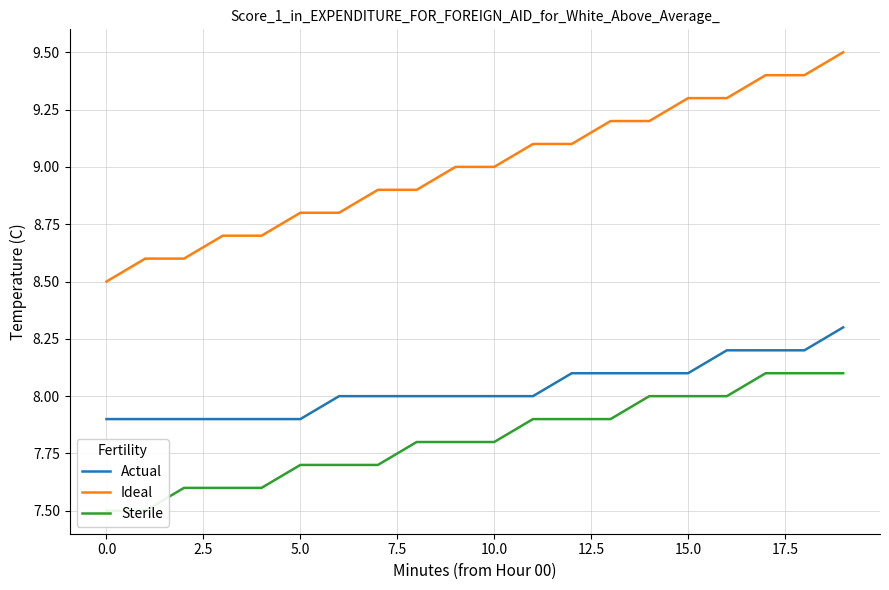

What is the sum of all Sterile values?

156.3